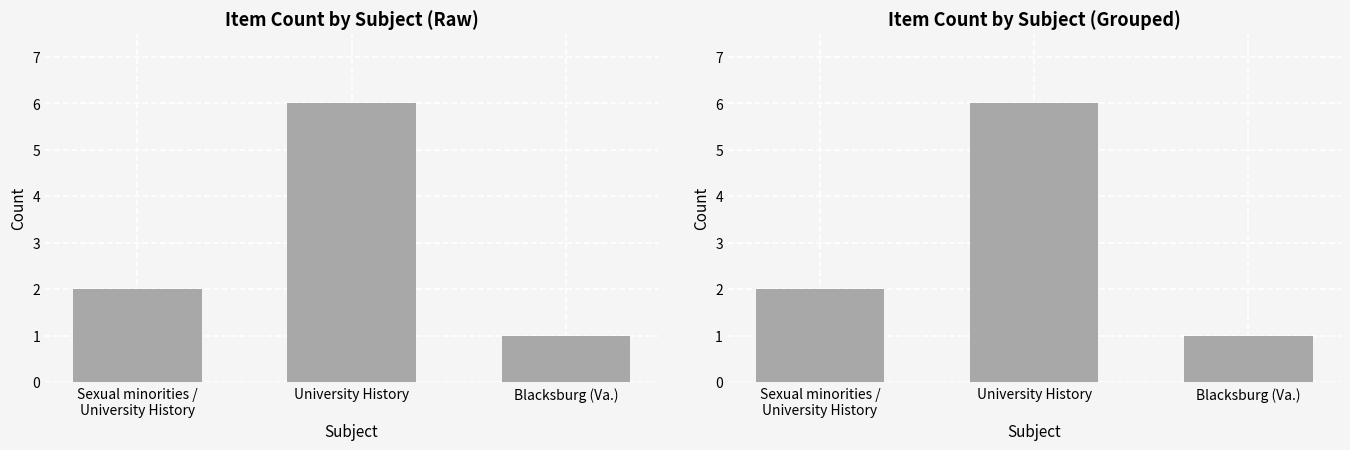

The value at University History is 9. True or false?

False